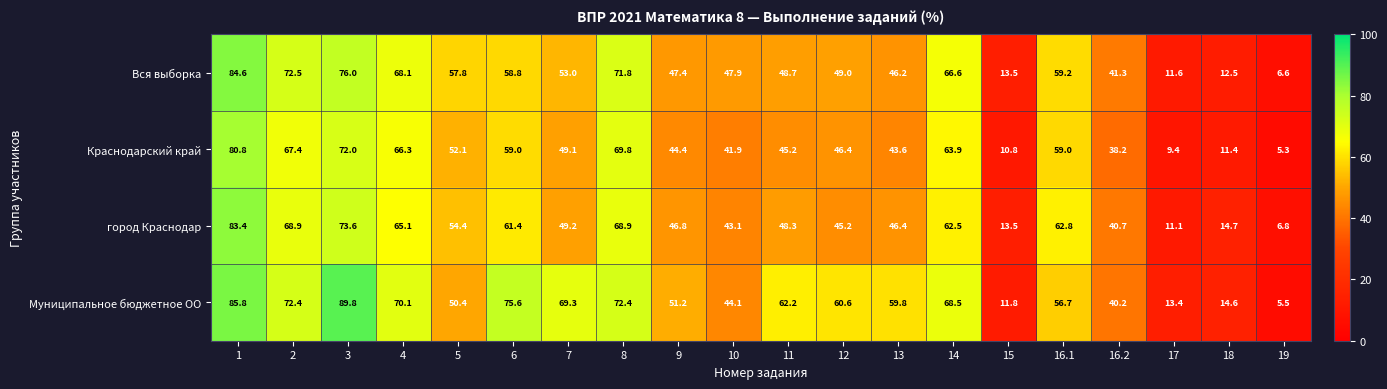

Between 3 and 10, which series saw the biggest shift?

Муниципальное бюджетное ОО